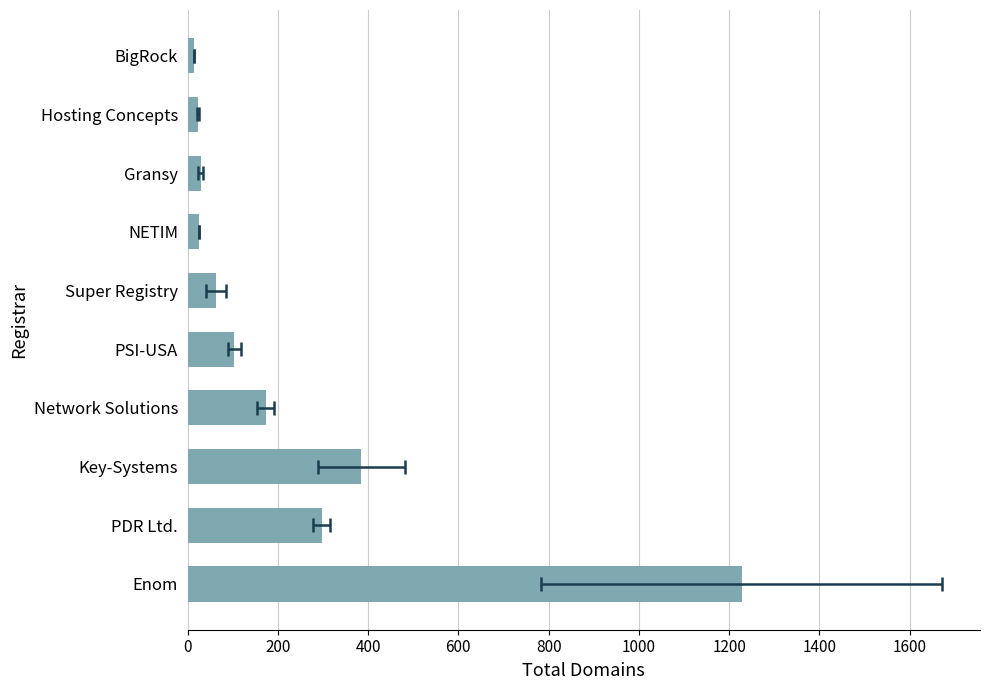

Reading left to right, what are all the values shown in this chart?

1228	297	385	173	103	63	26	29	23	14